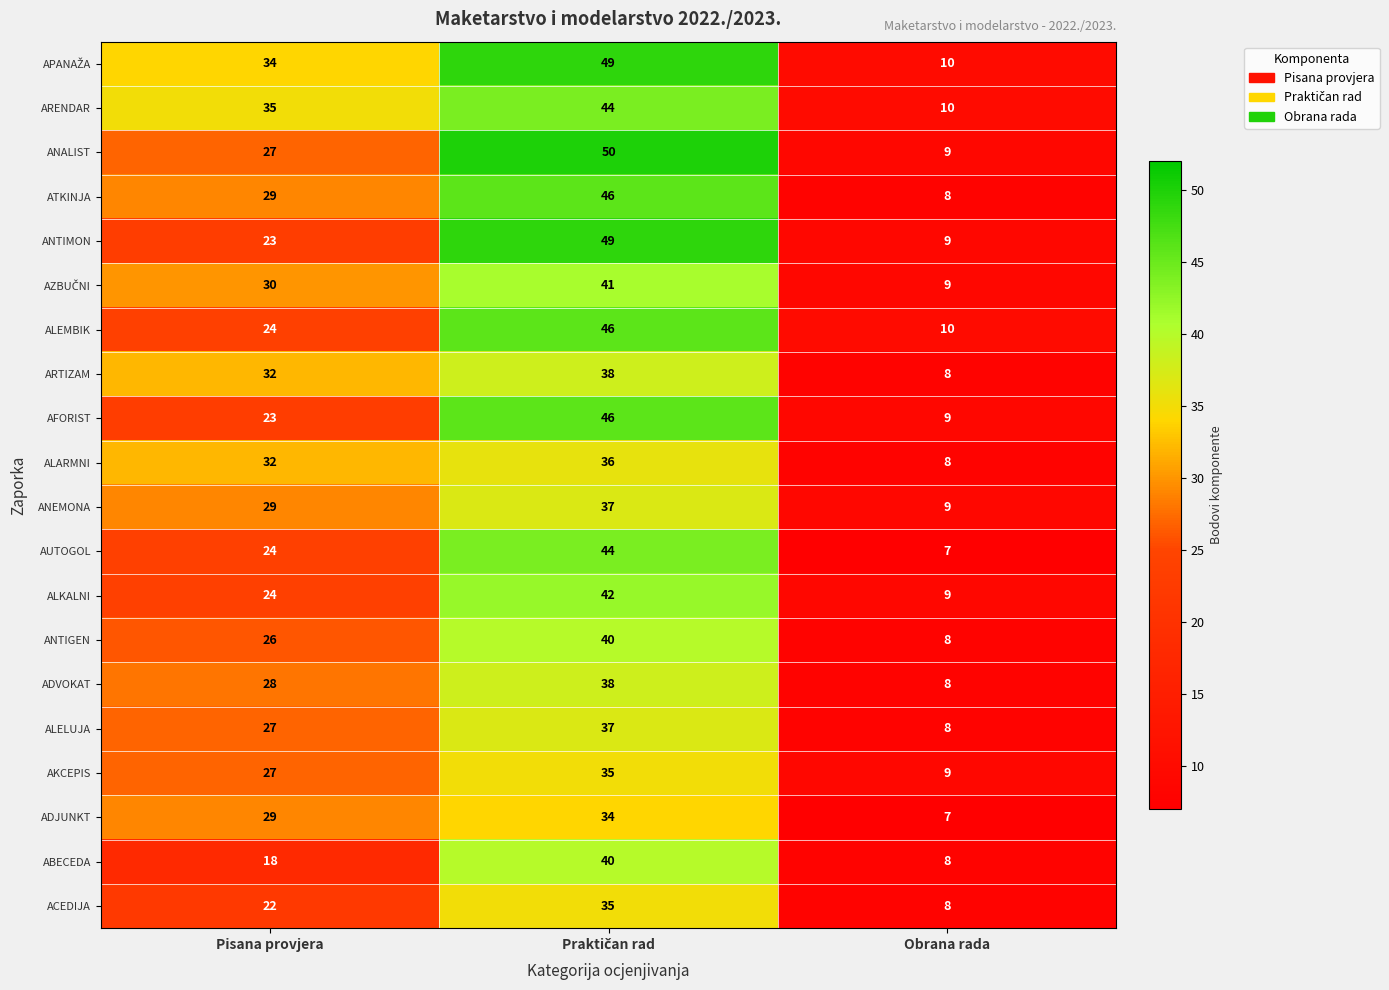

Where is AKCEPIS nearest to the value 22?

Pisana provjera